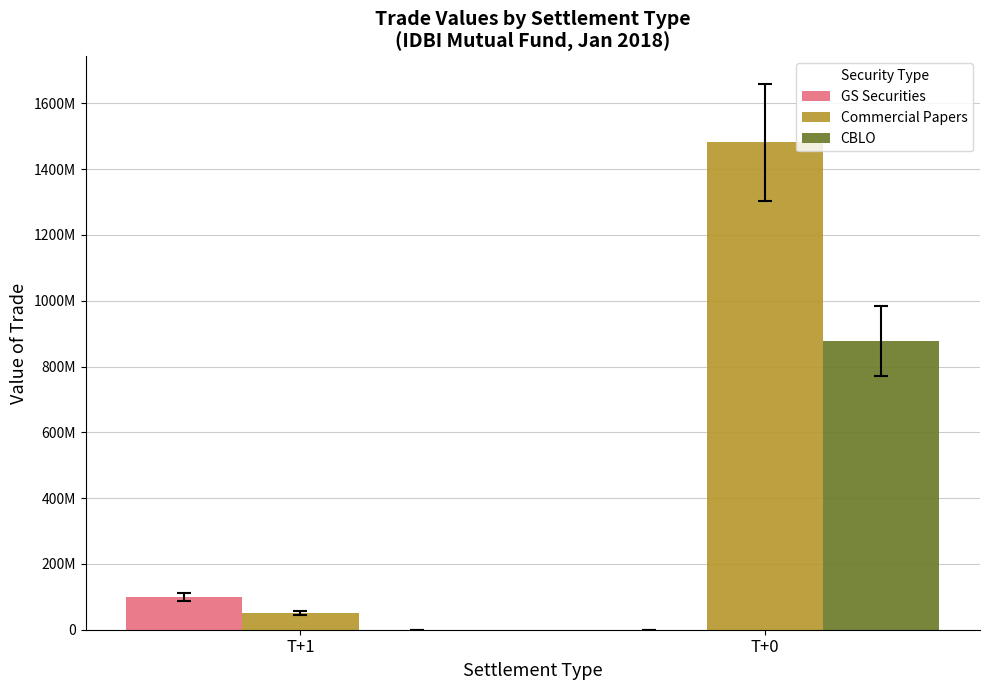

At which category is the sum across all series the highest?

T+0